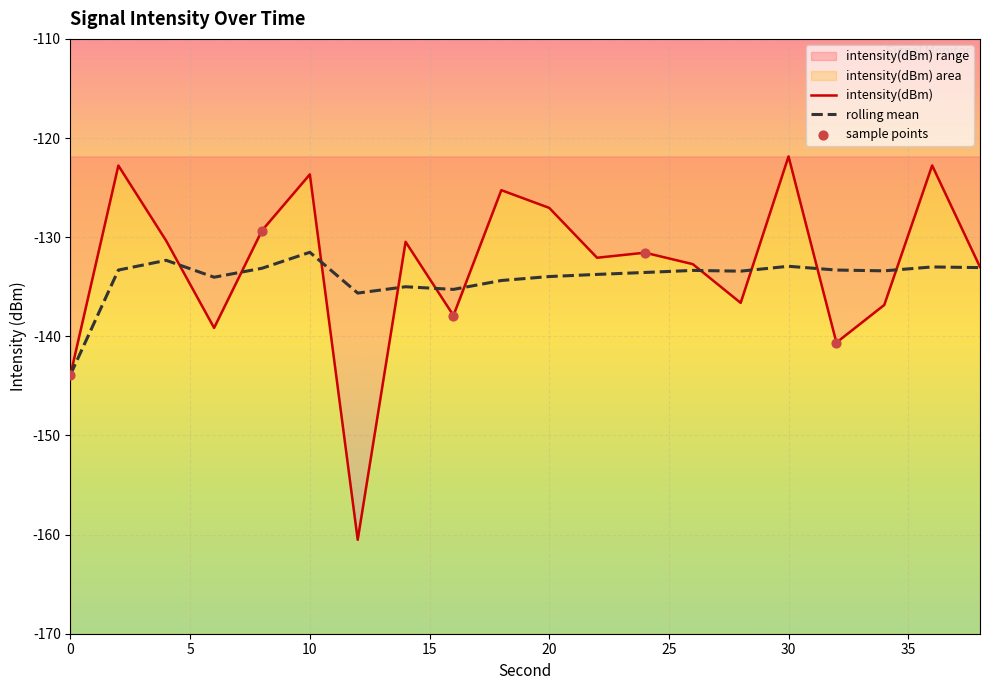

Which series has the widest spread of Y values?

intensity(dBm)